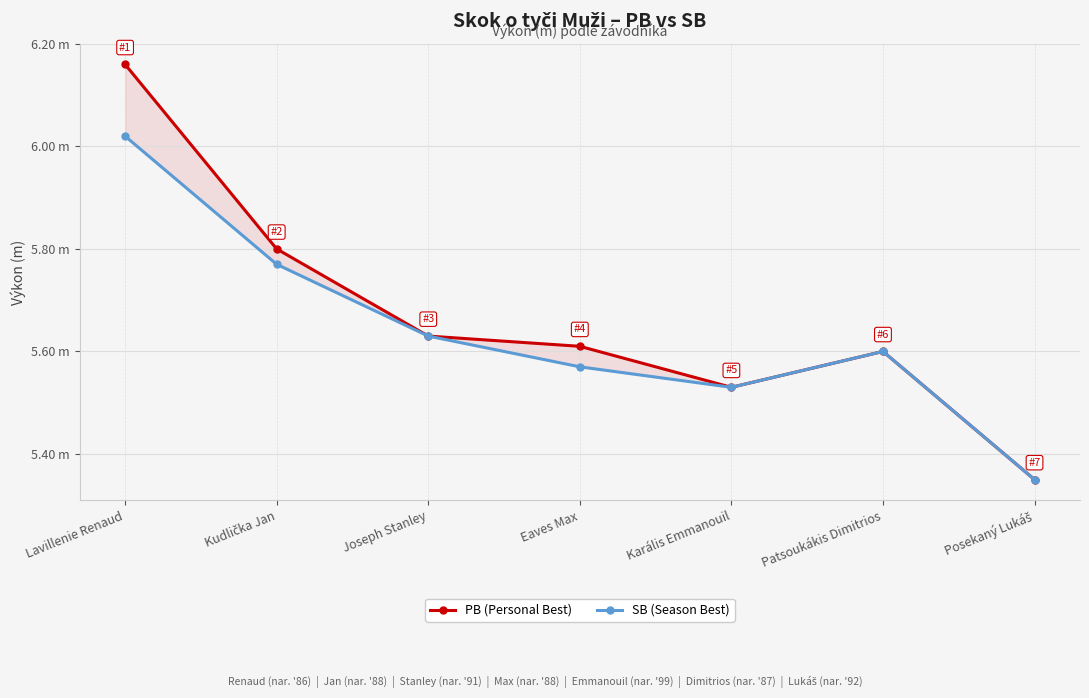

How many distinct data groups are displayed?

2